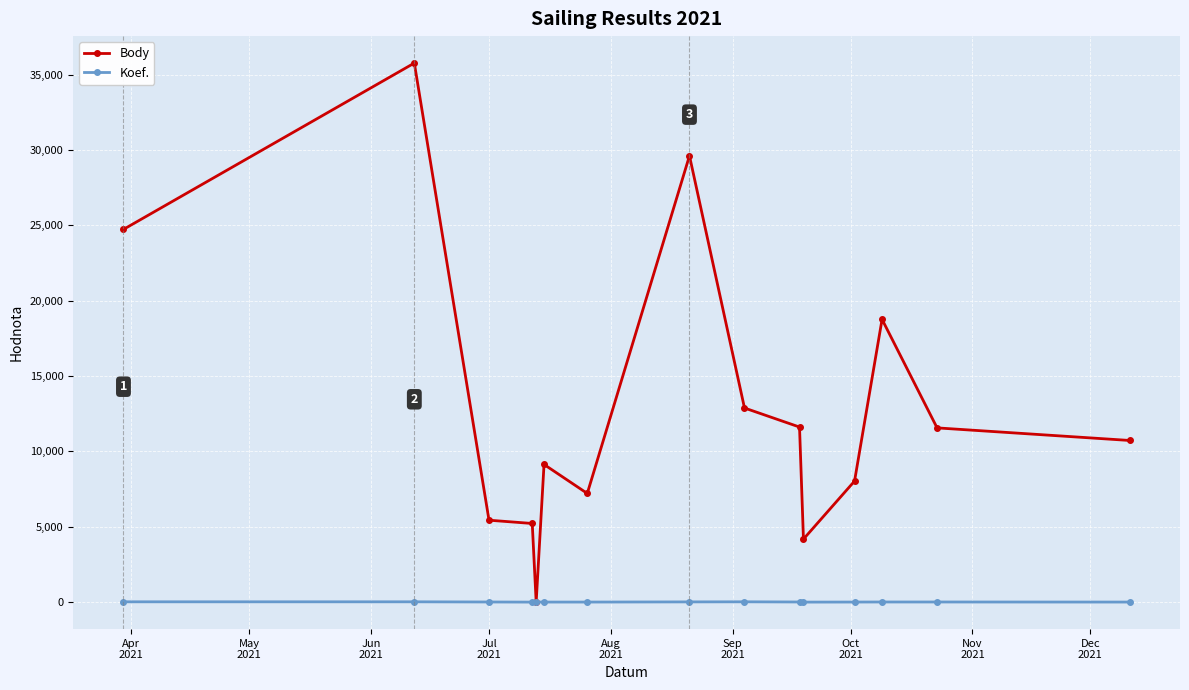

Which series has the largest range (max minus min)?

Body